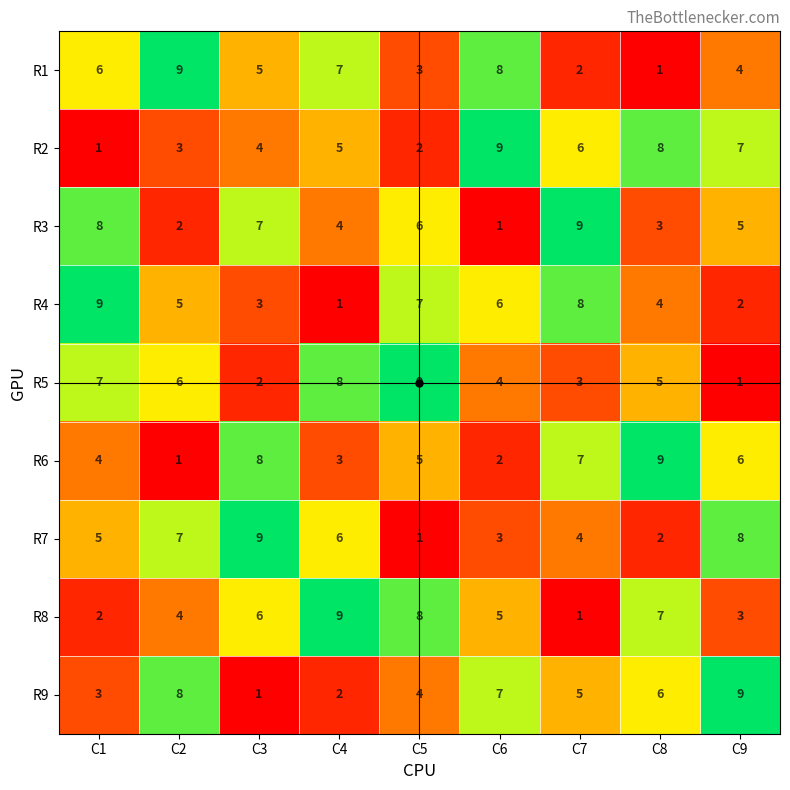

The R5 series shows 5 at C8. True or false?

True